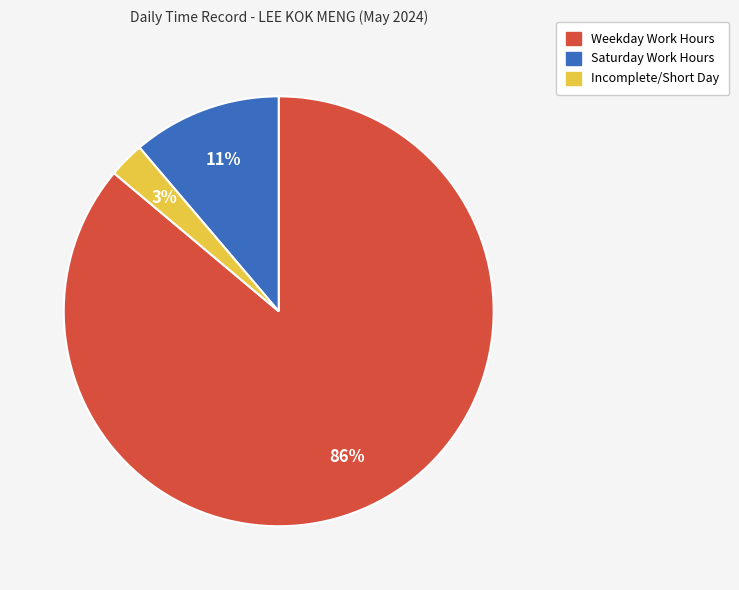

Between Incomplete/Short Day and Weekday Work Hours, which is larger?

Weekday Work Hours